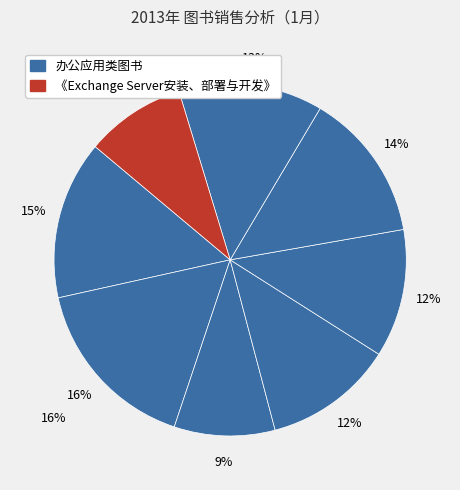

What percentage is the 《Word办公高手应用案例》 slice, to the nearest percent?

16%